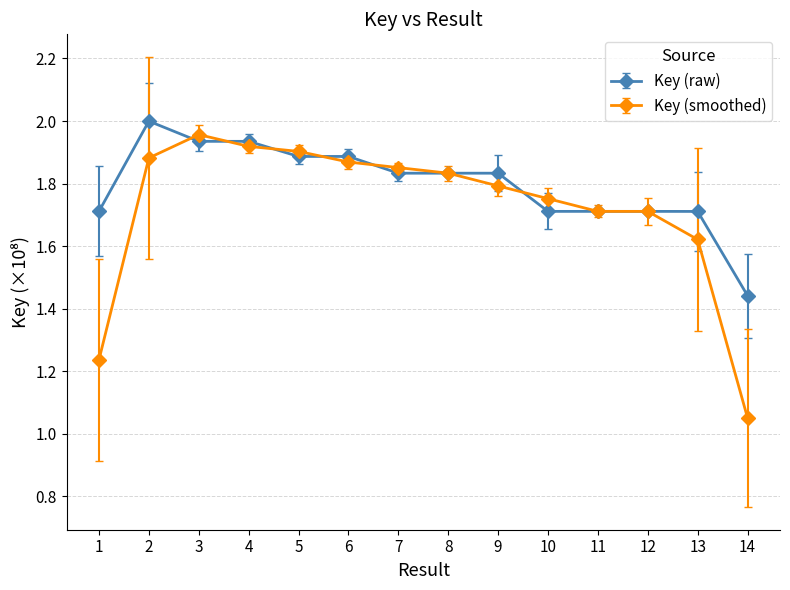

Rank the series by their average value, from highest to lowest.

Key (raw), Key (smoothed)